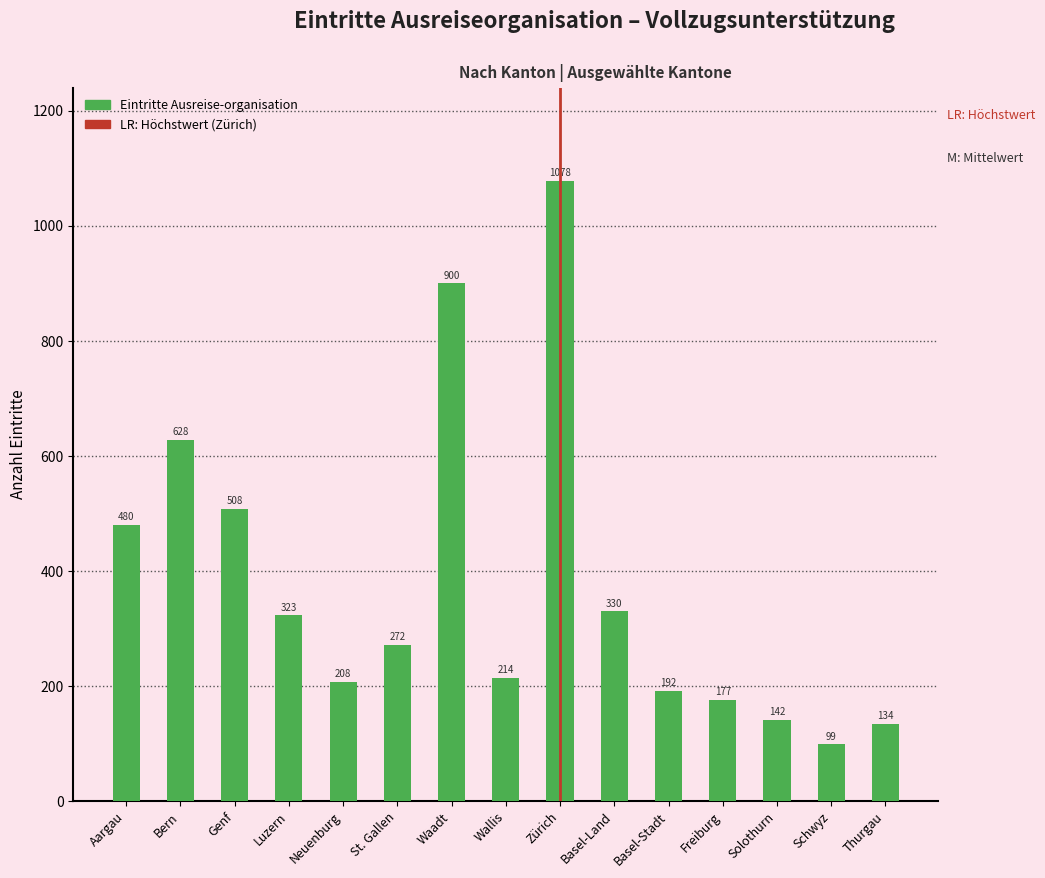

Reading left to right, extract all data points from this chart.

480	628	508	323	208	272	900	214	1078	330	192	177	142	99	134